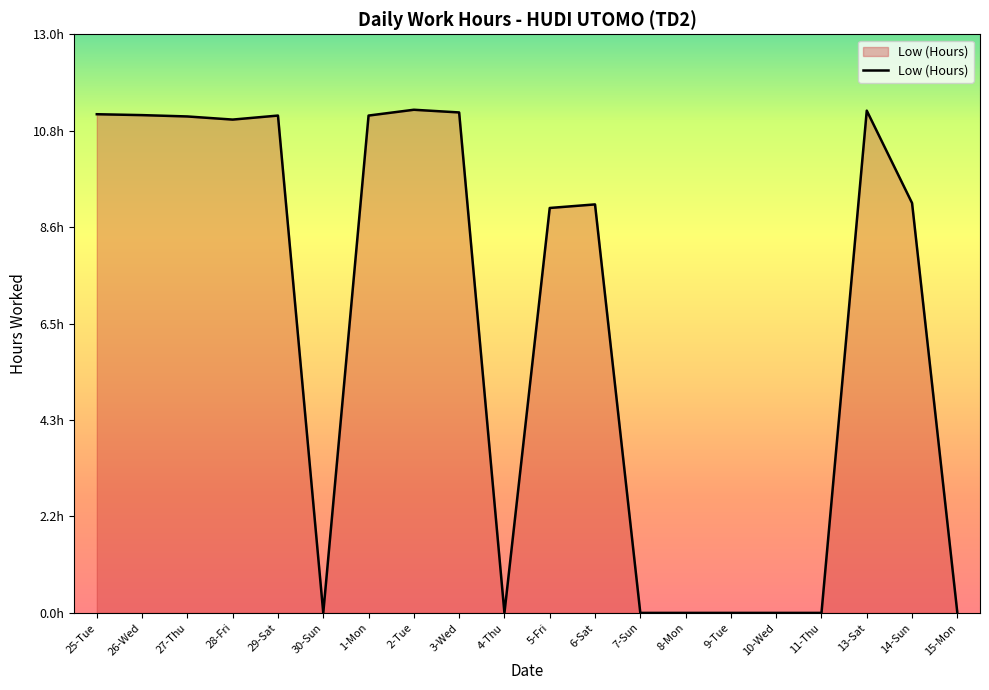

True or false: there are more than 0 points higher than both neighbors.

True